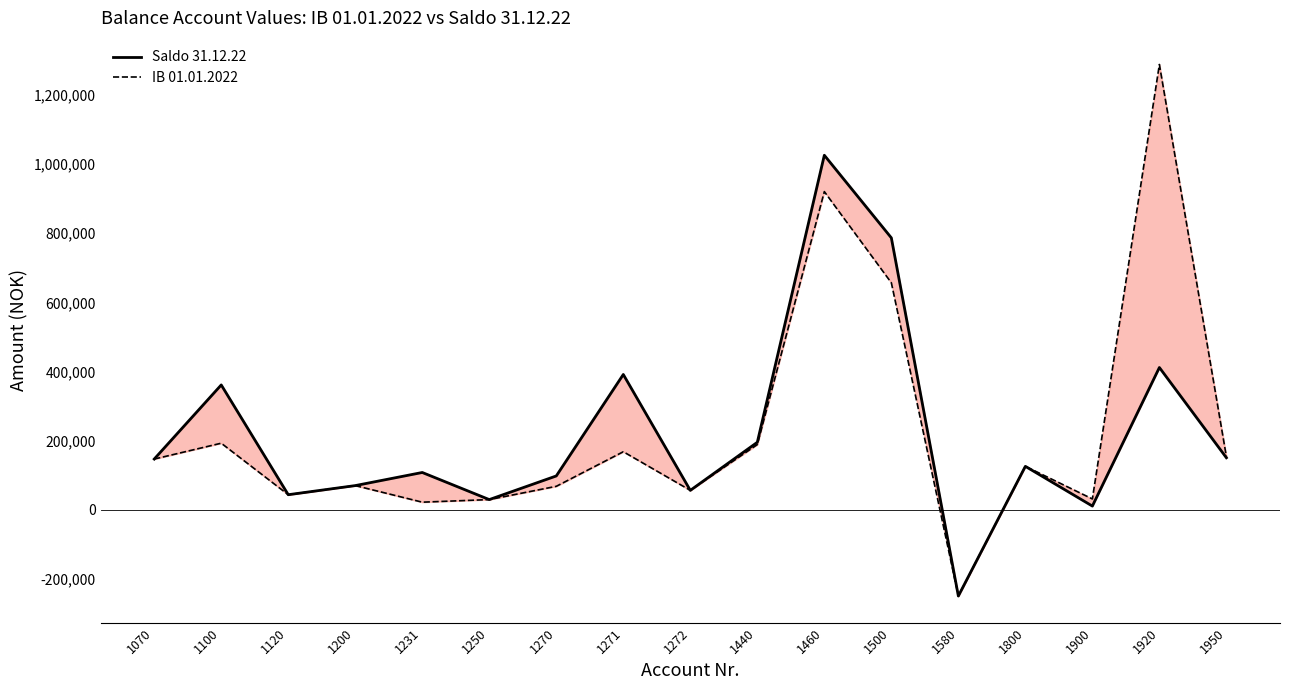

How many interior local valleys does the IB 01.01.2022 series have?

5